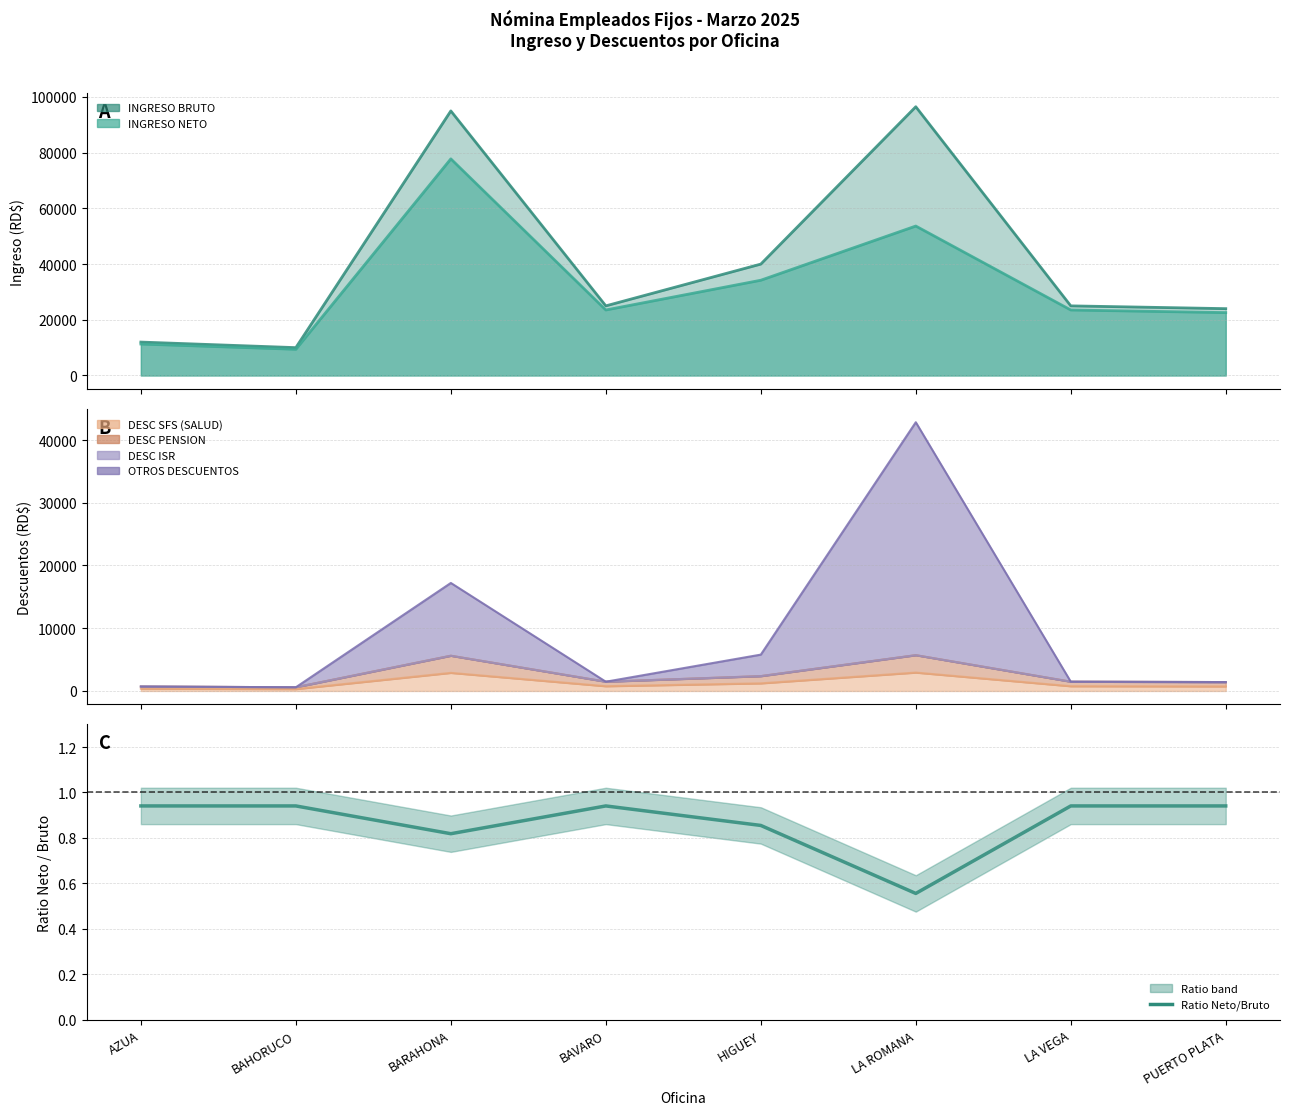

Is it true that the value at BAVARO is 0.4?

False